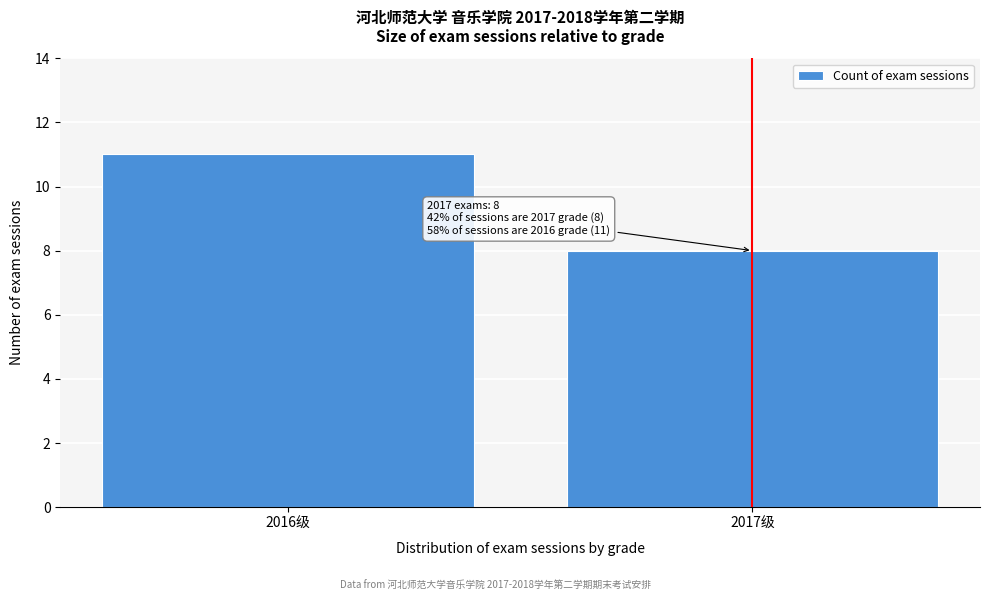

Reading right to left, transcribe all the data shown in this chart.

2017级=8	2016级=11